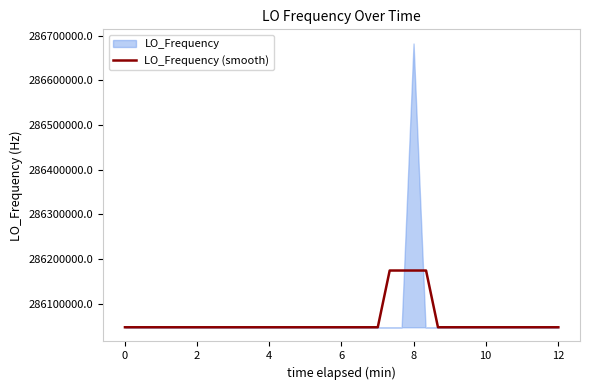

What is the minimum value for LO_Frequency (smooth)?

286046998.4